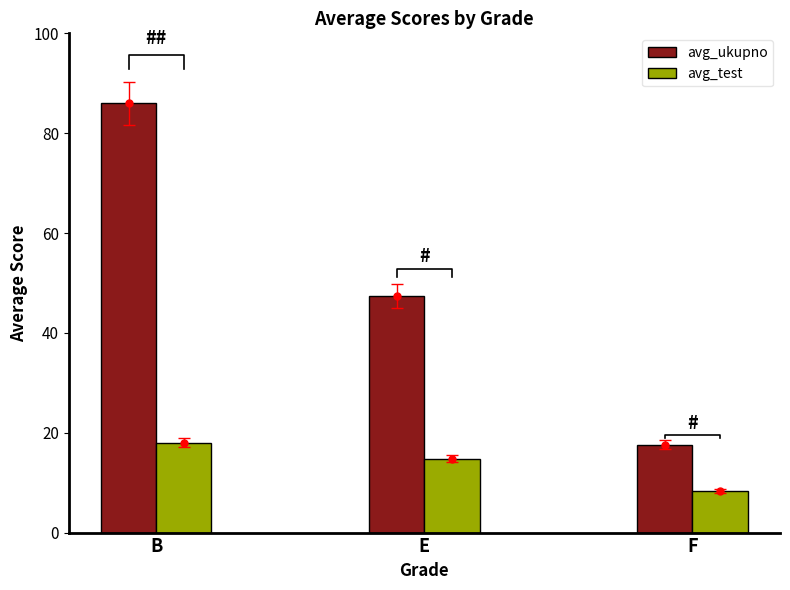

How many data points does each series have?

3